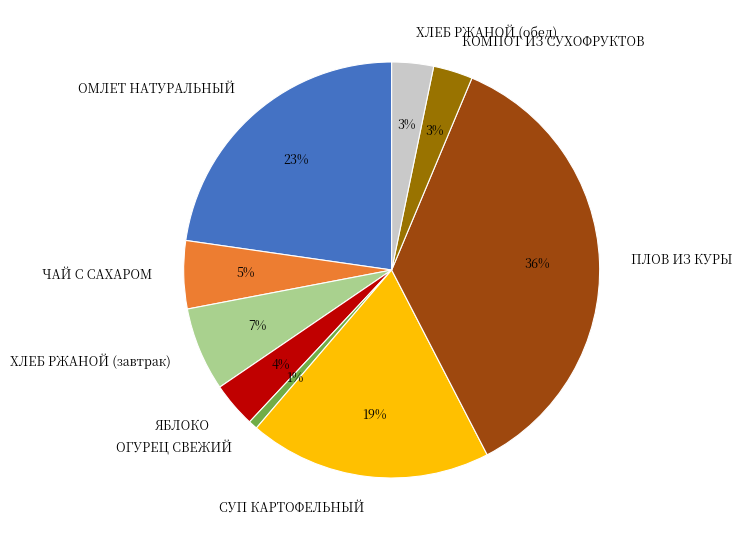

The ХЛЕБ РЖАНОЙ (завтрак) slice represents 7% of the pie. True or false?

True